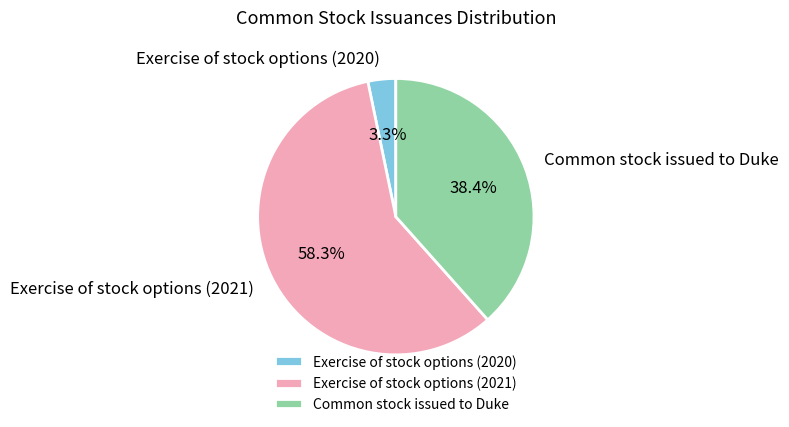

To the nearest percent, what is the difference between the Exercise of stock options (2021) and Common stock issued to Duke slice percentages?

20%